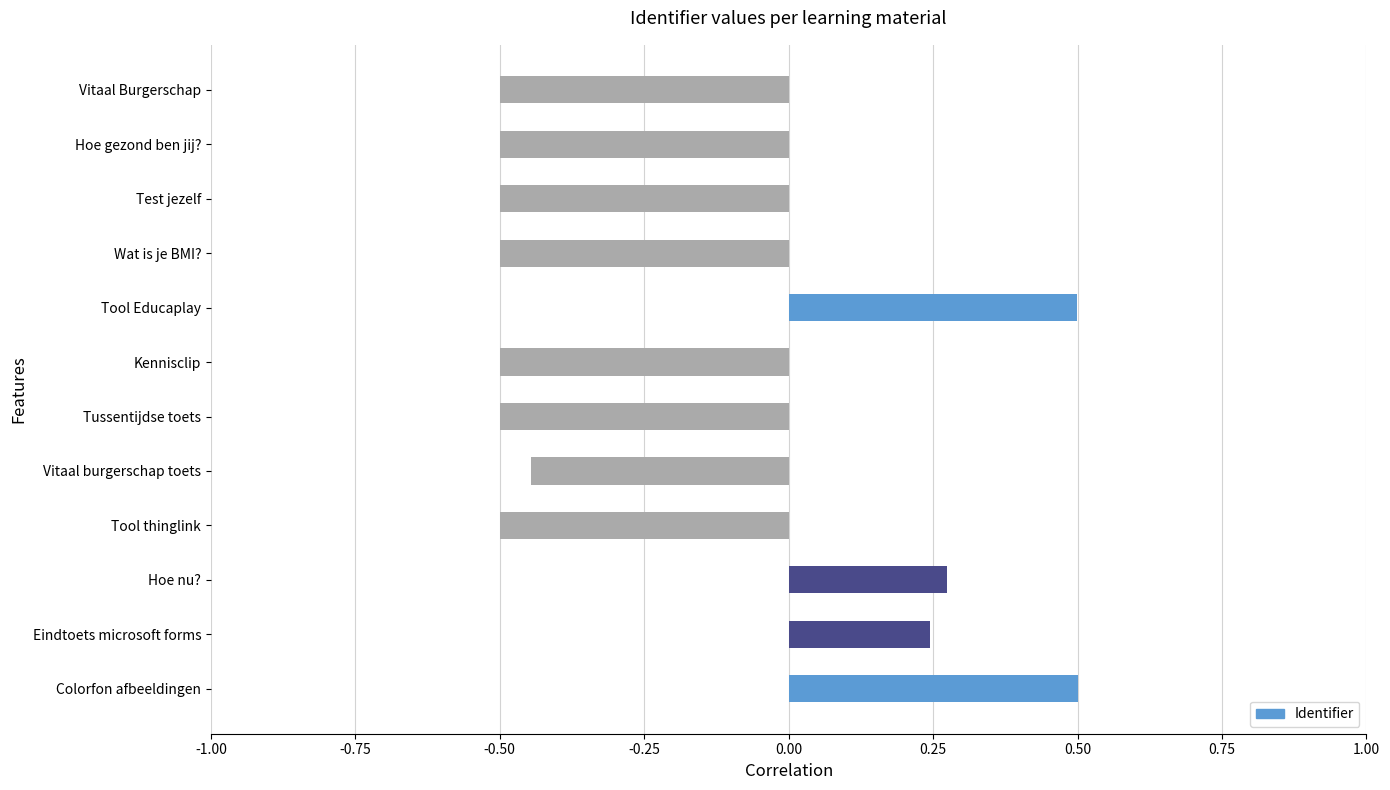

What is the difference between the maximum and minimum values?

1.0